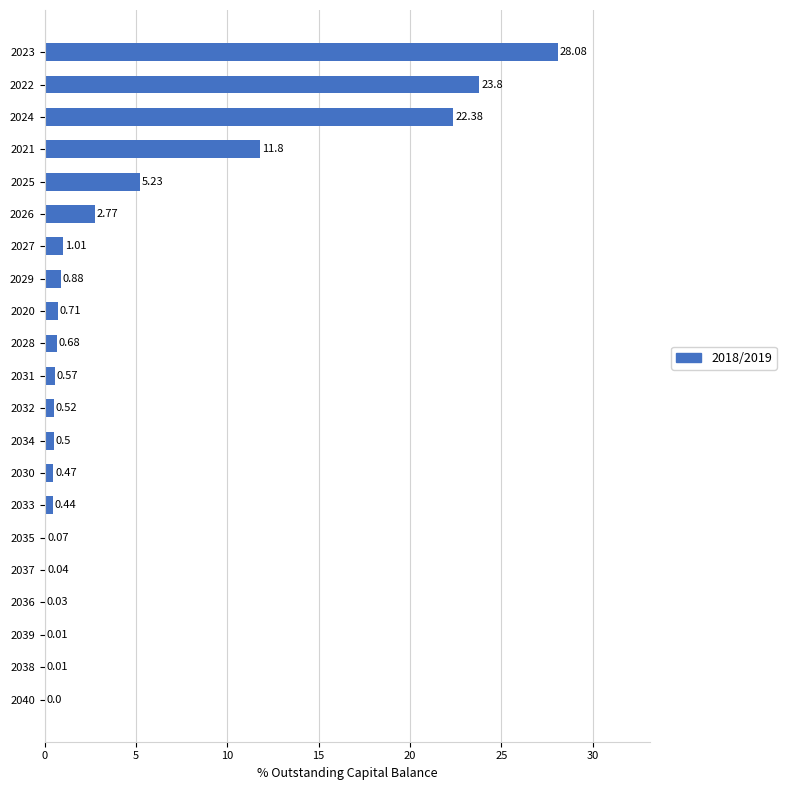

How many categories are shown in the chart?

21